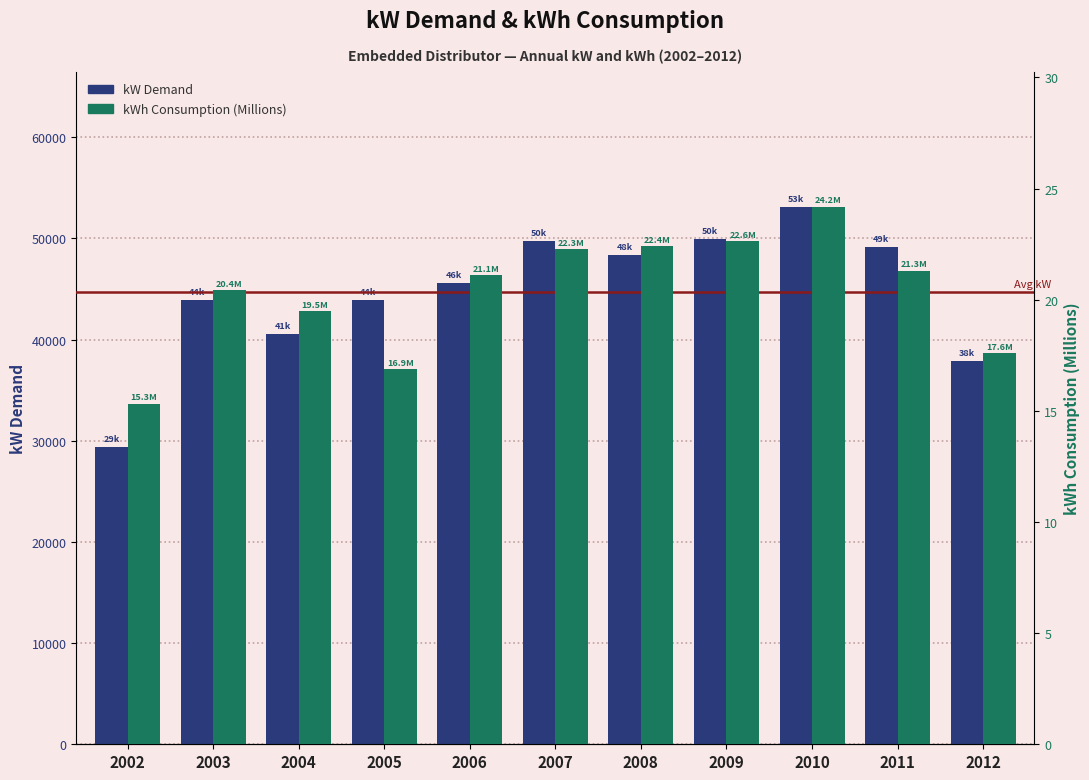

What is the difference between the maximum and minimum values in the kW Demand series?

23786.7